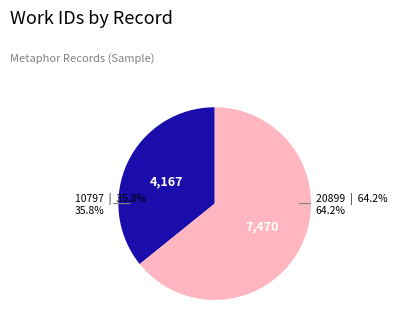

Is there a majority slice in this chart?

Yes